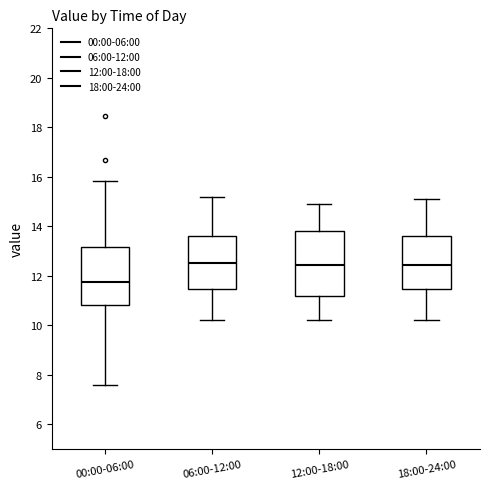

Reading left to right, read every box against the y-axis: the position of its median line, the range the box covers, and the ends of its whiskers. The values are not printed on the chart, so give them approximately, as read against the axis.

00:00-06:00: median 11.8, box 10.8 to 13.2, whiskers 7.6 to 15.8
06:00-12:00: median 12.6, box 11.4 to 13.6, whiskers 10.2 to 15.2
12:00-18:00: median 12.4, box 11.2 to 13.8, whiskers 10.2 to 15.0
18:00-24:00: median 12.4, box 11.4 to 13.6, whiskers 10.2 to 15.2